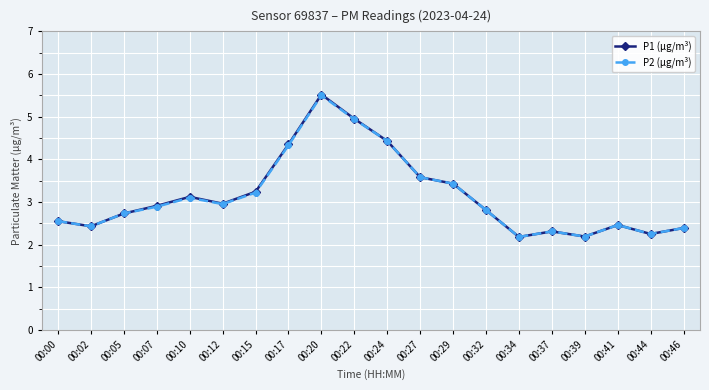

What is the value of the P2 (µg/m³) point at the 13th from the left?

3.4